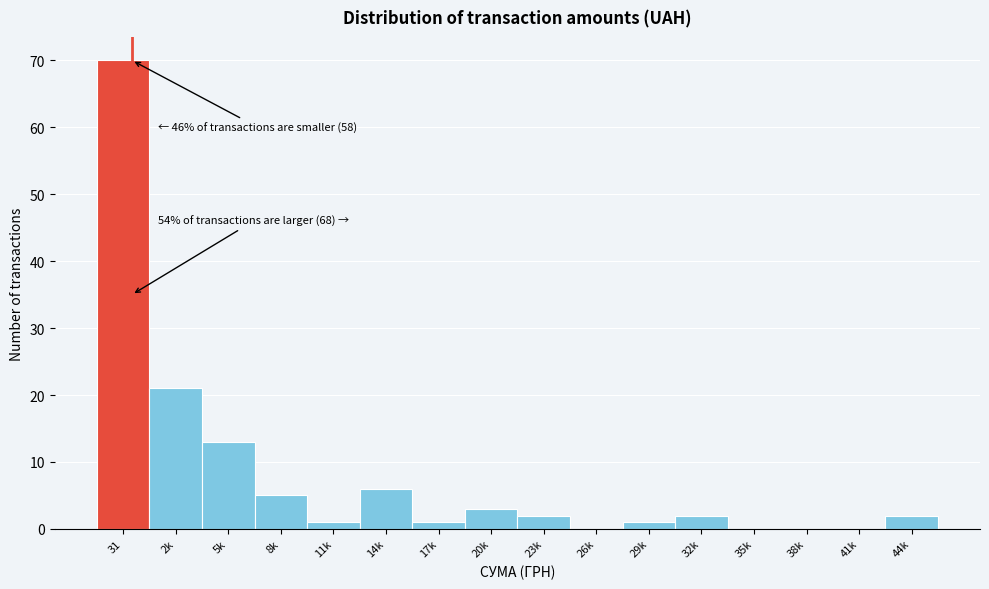

Reading left to right, what are all the values shown in this chart?

31=70	2k=21	5k=13	8k=5	11k=1	14k=6	17k=1	20k=3	23k=2	26k=0	29k=1	32k=2	35k=0	38k=0	41k=0	44k=2